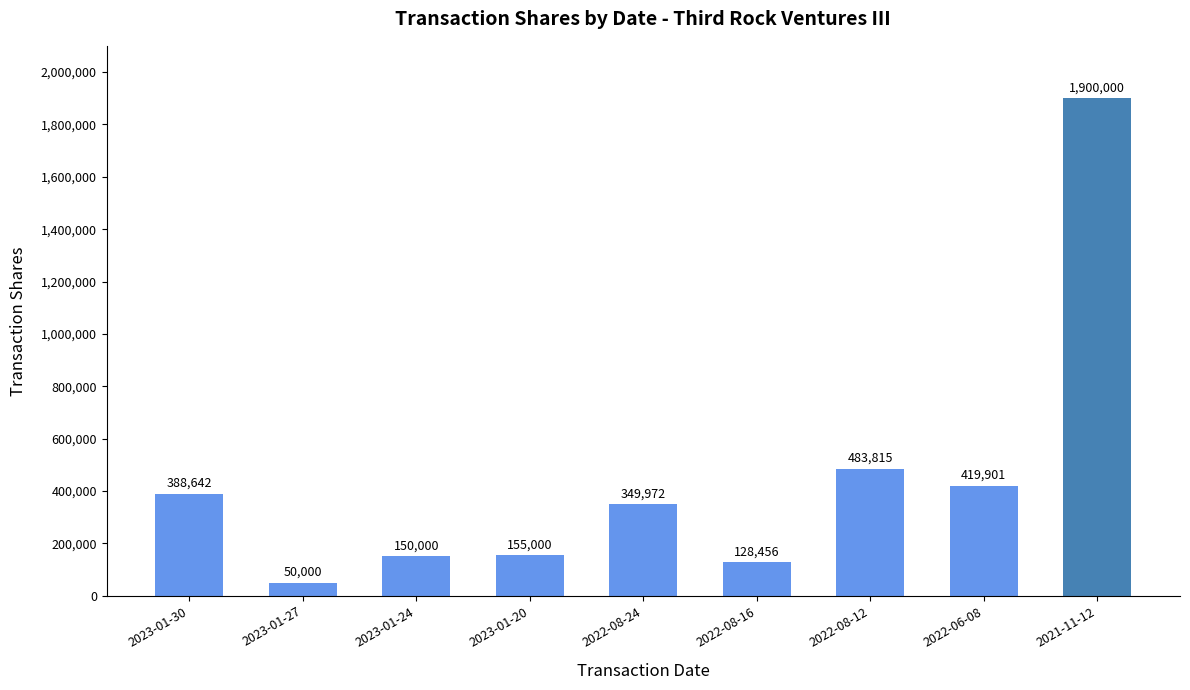

Does the chart contain stacked bars?

No